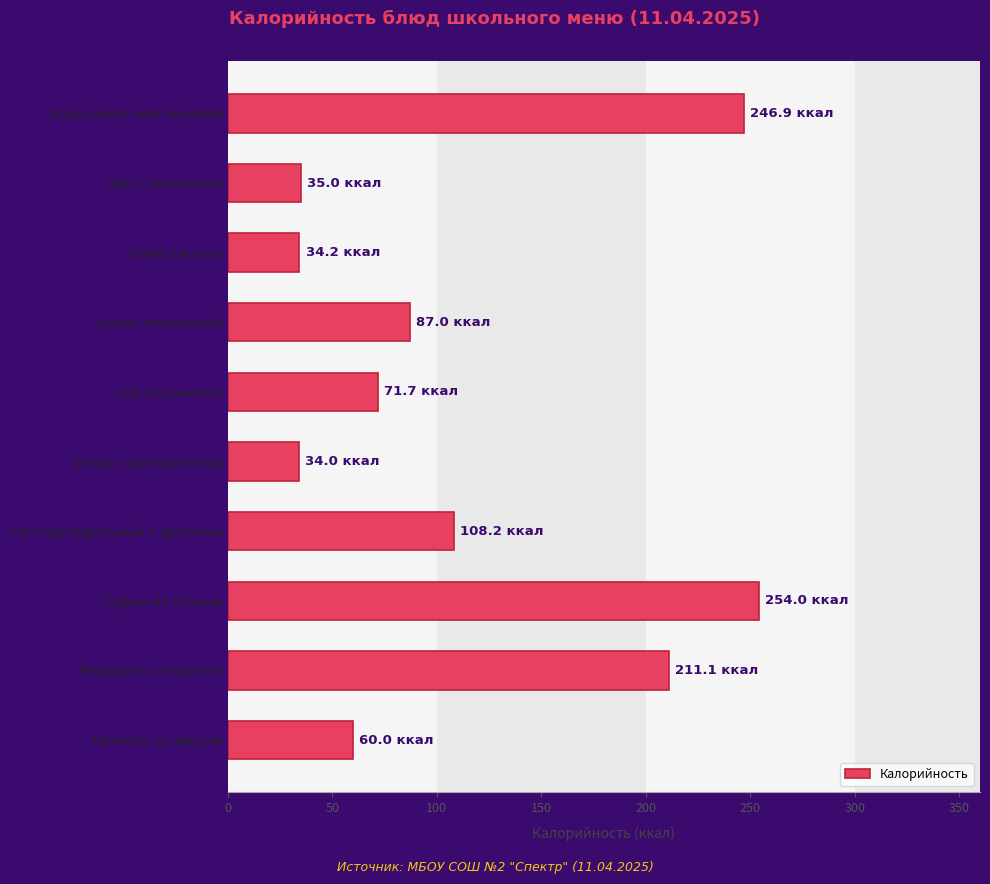

Is it true that the value at Чай с облепихой is 35.0?

True